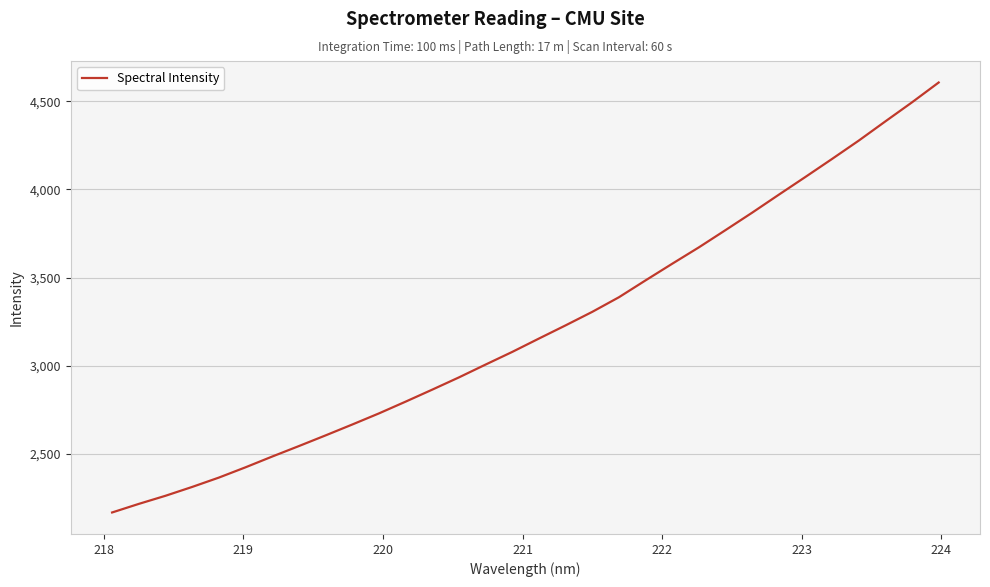

What is the maximum value shown in the chart?

4607.0